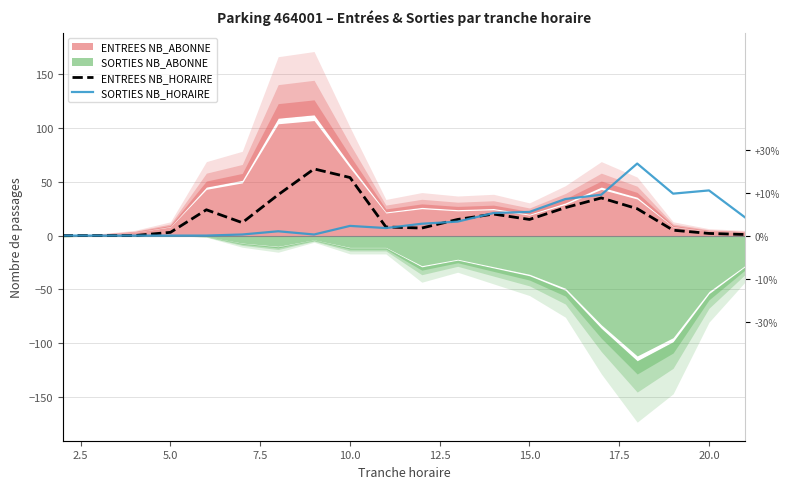

What is the value of the ENTREES NB_HORAIRE point at the 5th from the left?

24